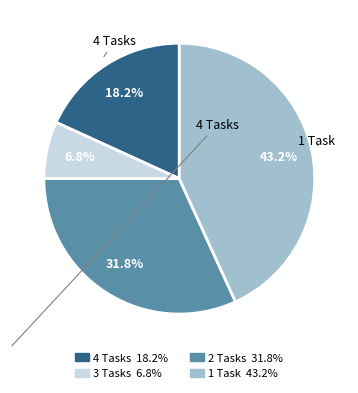

Is there a majority slice in this chart?

No